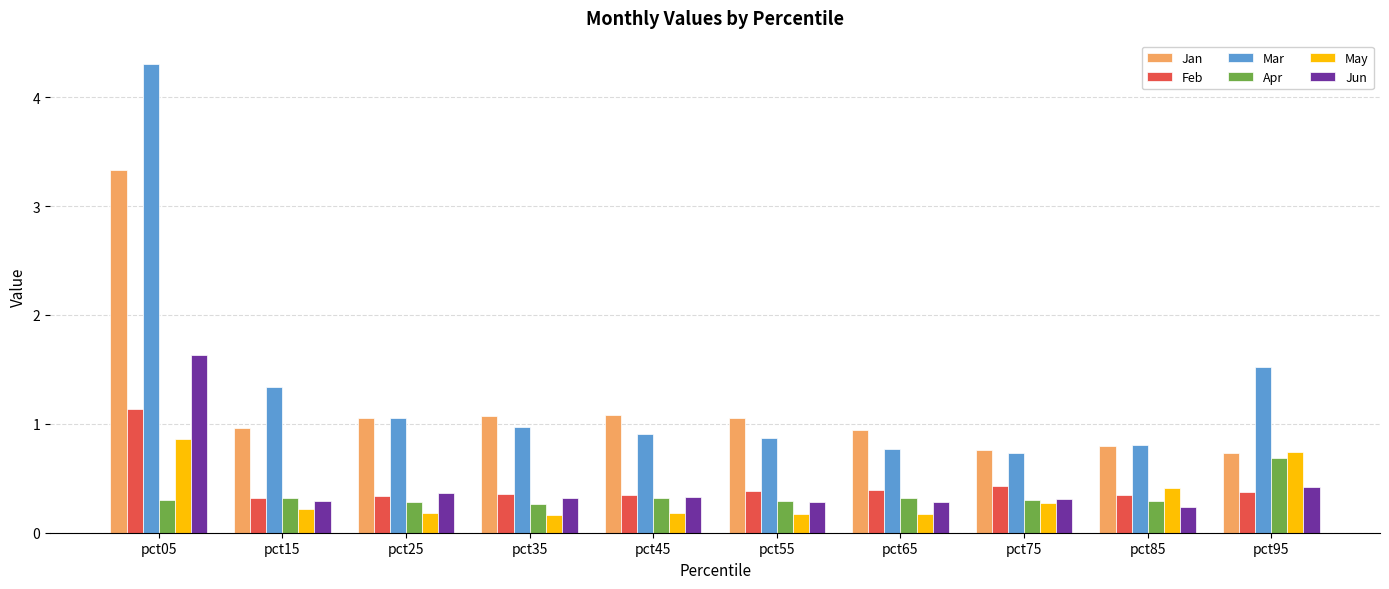

What is the total value across all series at pct55?

3.1